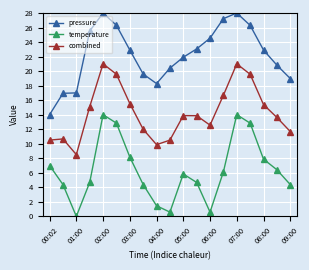

True or false: temperature has more than 0 points higher than both neighbors.

True